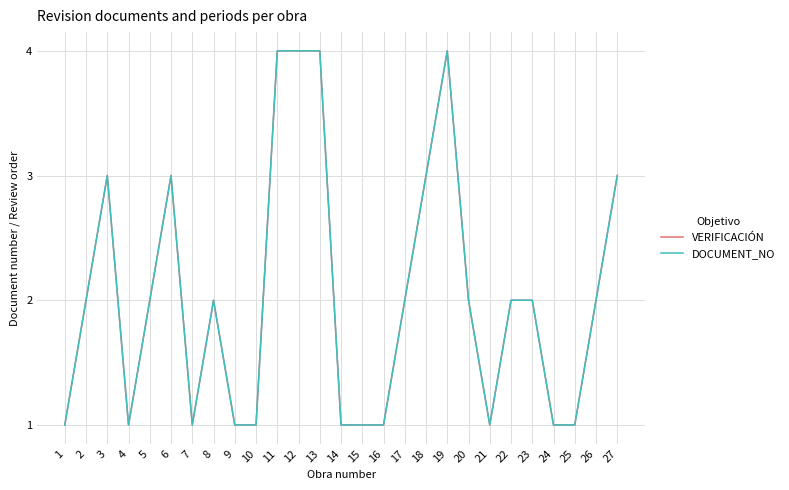

At which label does DOCUMENT_NO first exceed 2?

3